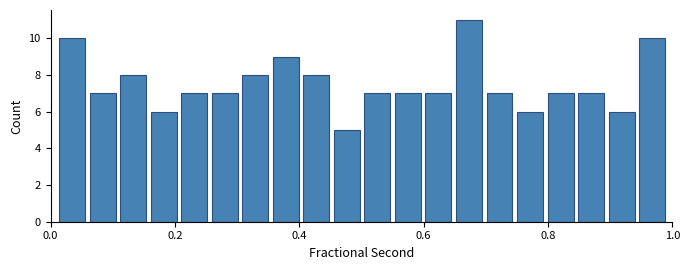

Read against the x-axis, roughly where is the centre of the tallest bar?

0.68